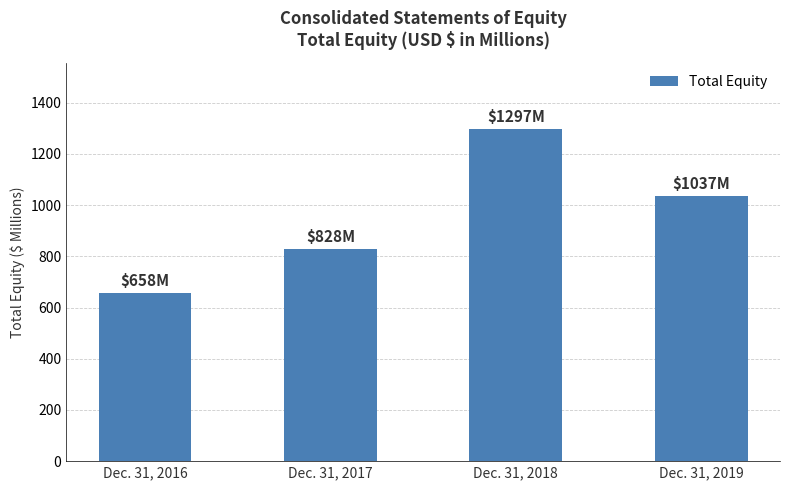

What is the change in value from Dec. 31, 2017 to Dec. 31, 2019?

+209